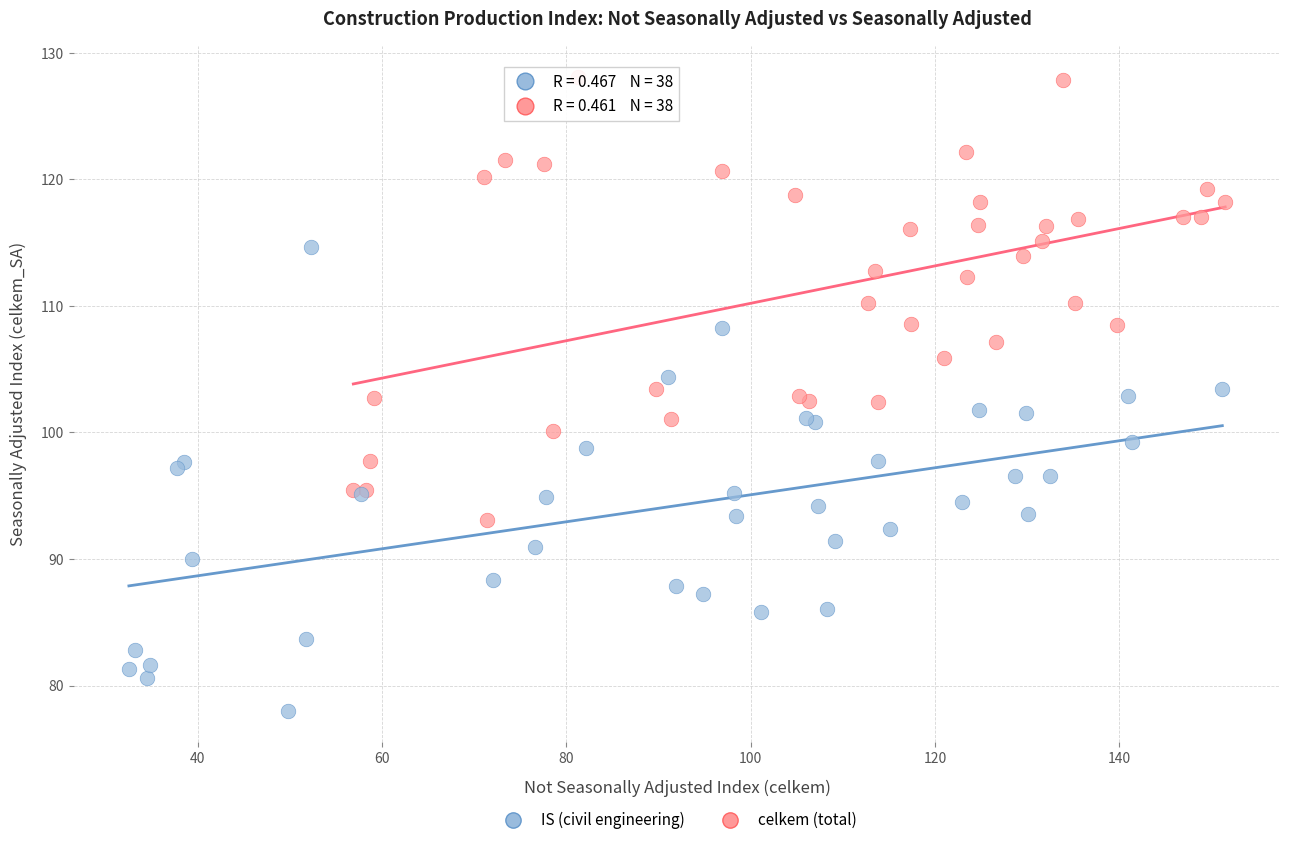

Which series contains the lowest Y value?

IS (civil engineering)